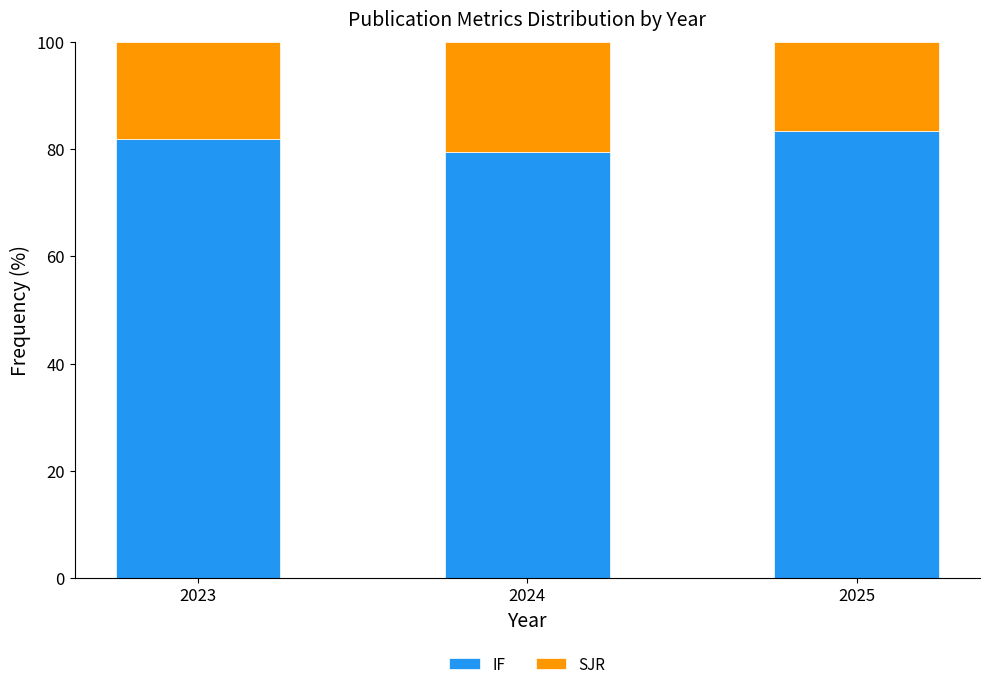

What are all the series names shown in the legend?

IF, SJR